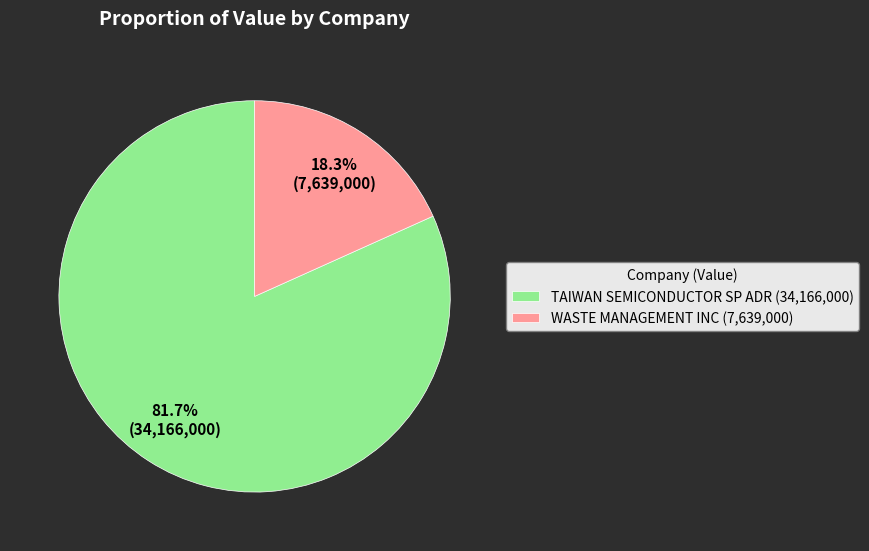

Which category has the biggest portion of the pie?

TAIWAN SEMICONDUCTOR SP ADR